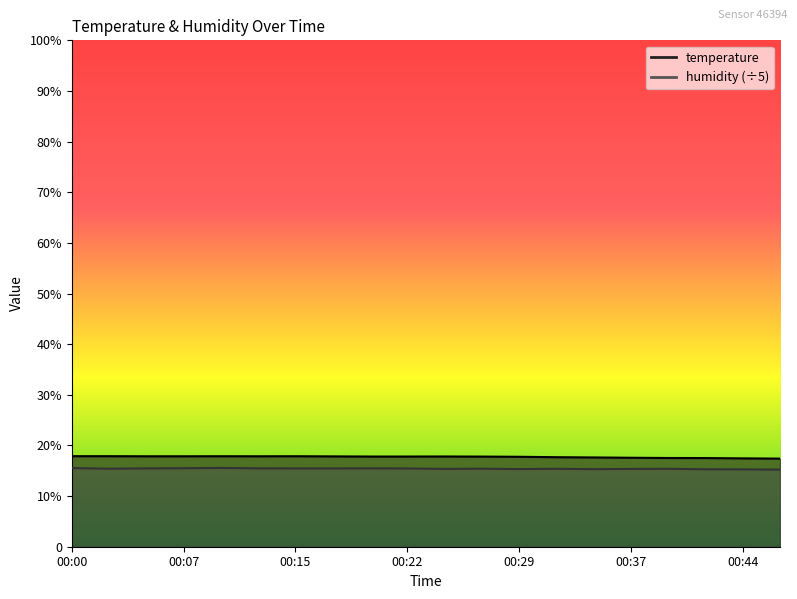

What is the minimum value for humidity?

15.2